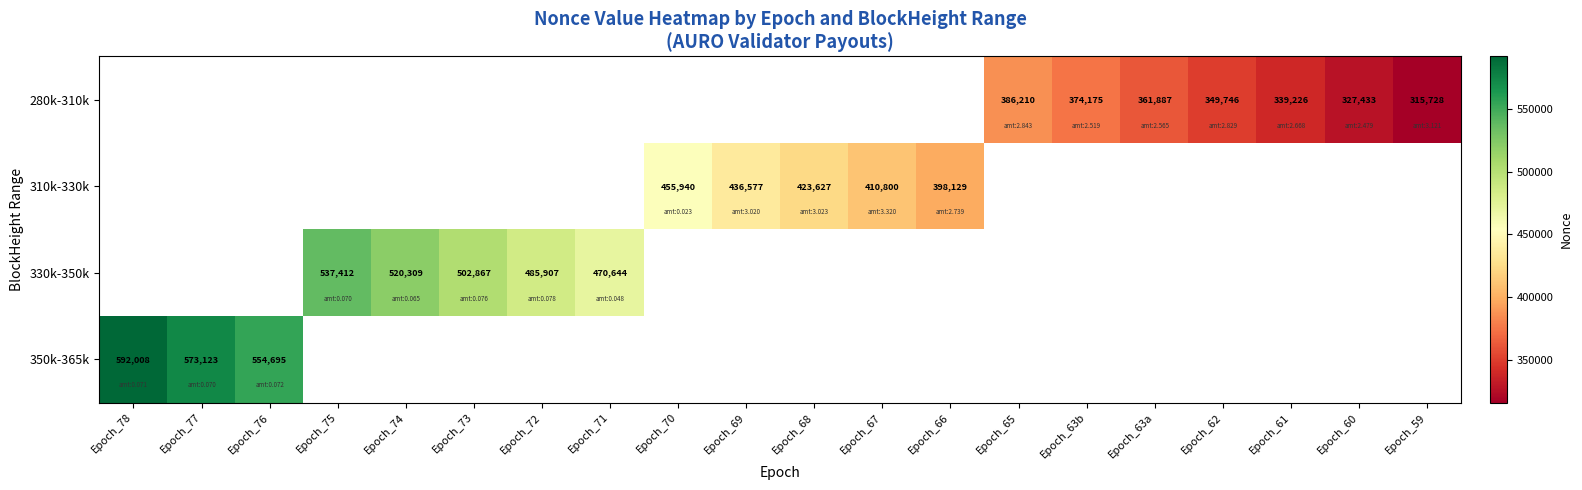

What is the greatest value displayed?

592008.0